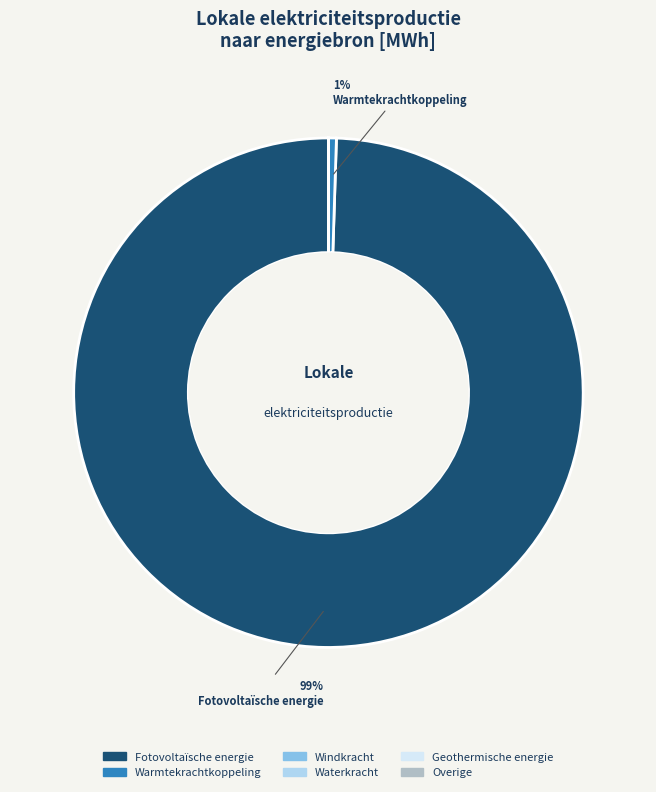

To the nearest percent, what is the average slice percentage?

17%